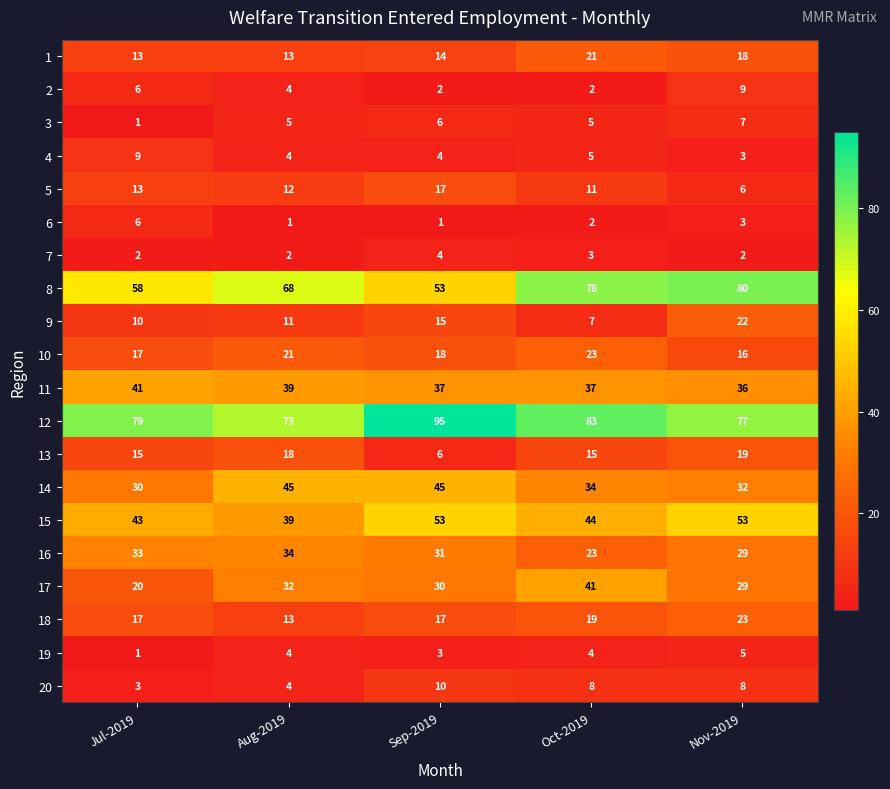

The value of 15 at Nov-2019 is 53. True or false?

True